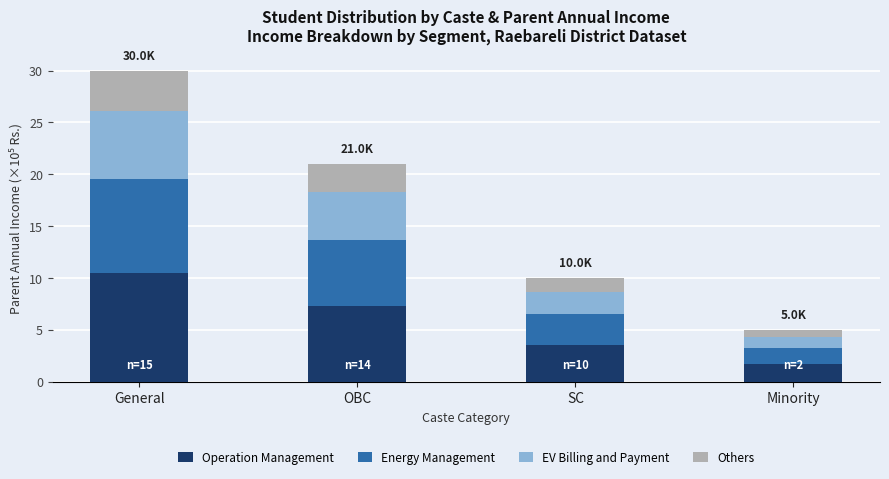

What is the total value across all series at Minority?

5.0